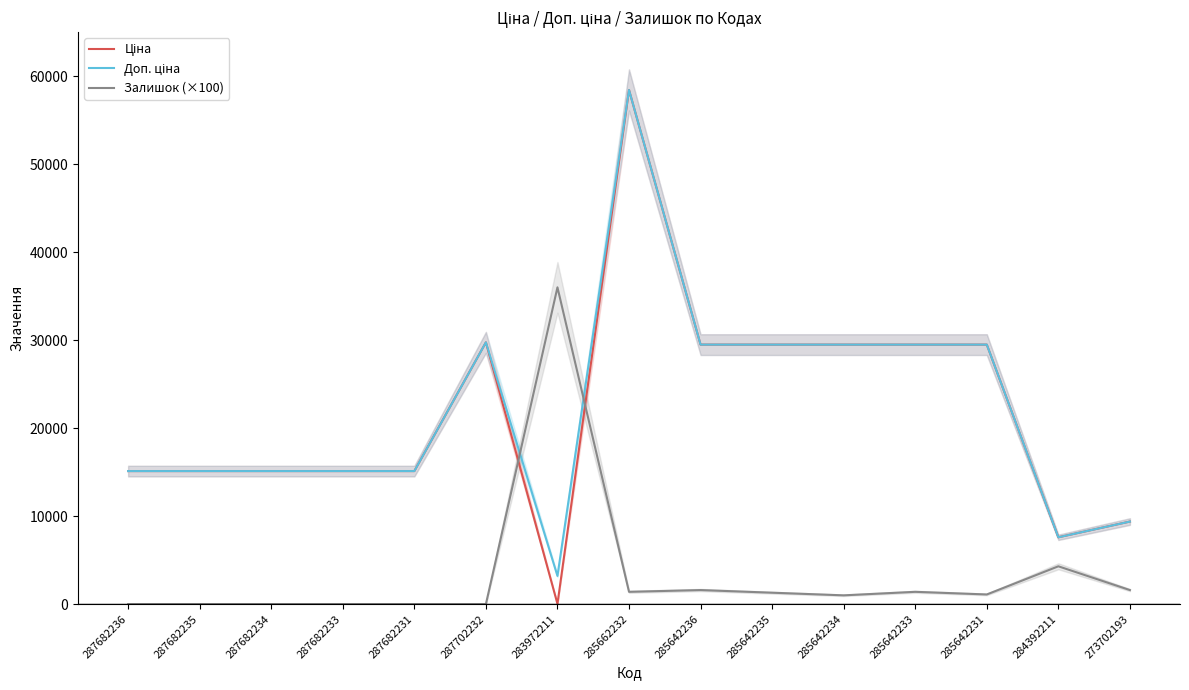

What is the total value across all series at 287682234?

30240.0